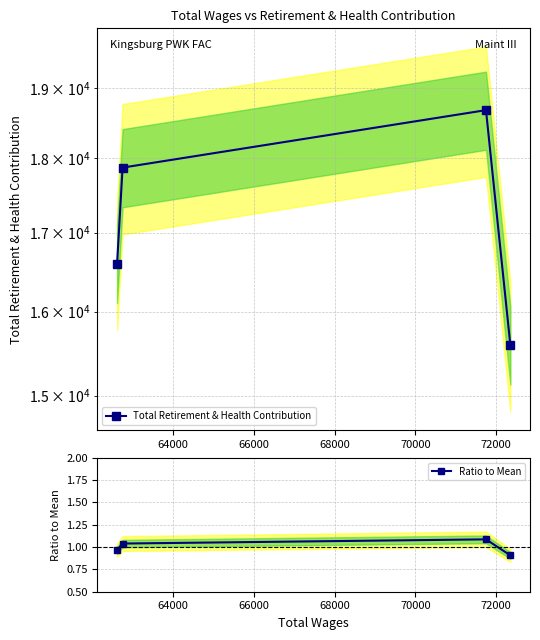

What is the average value of the Ratio to Mean series?

1.0